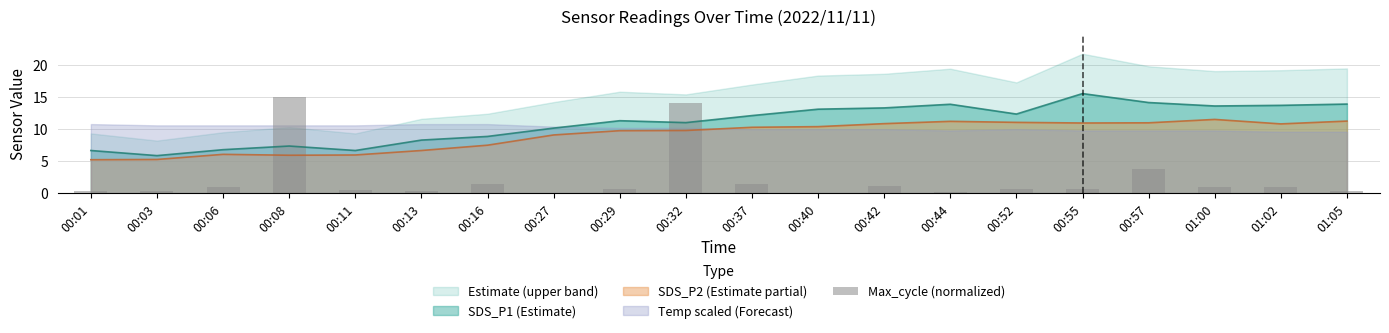

At which label is SDS_P2 (Estimate partial) closest to 8?

00:16